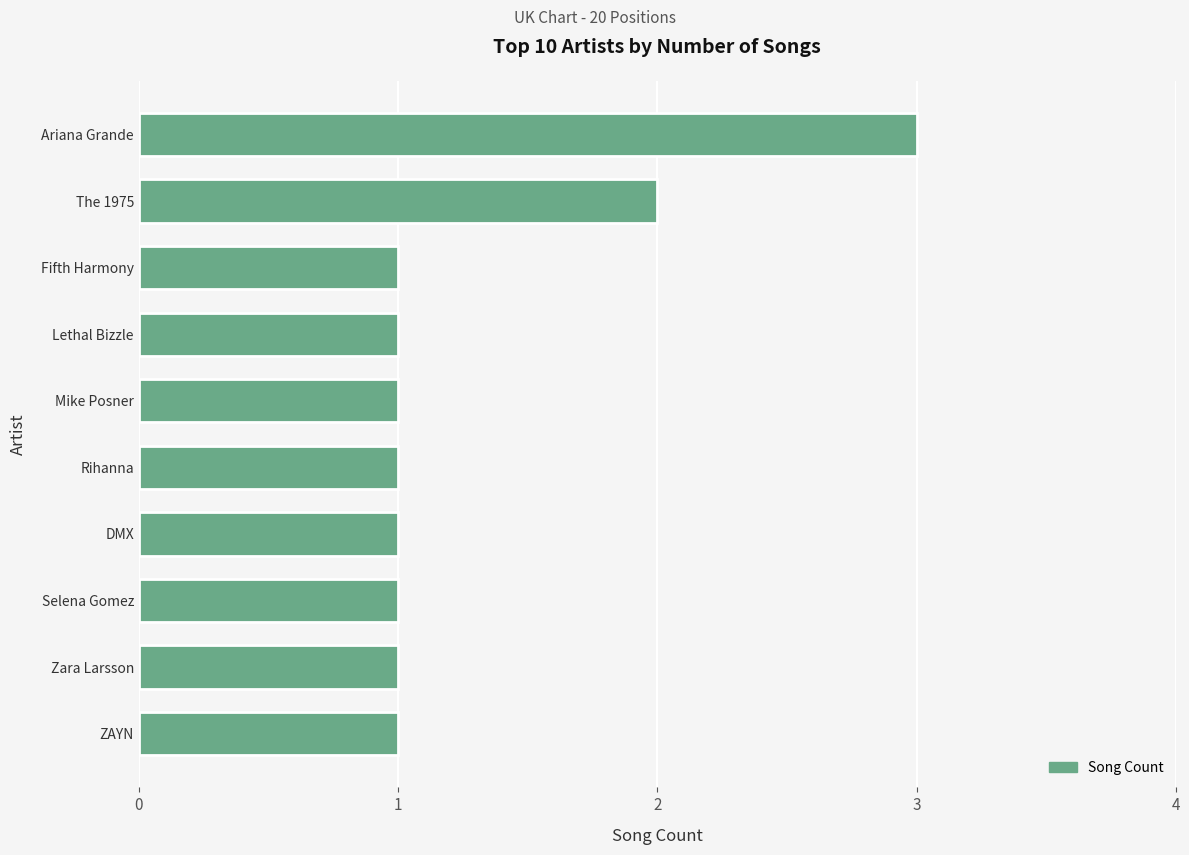

Which has a higher value, Selena Gomez or The 1975?

The 1975